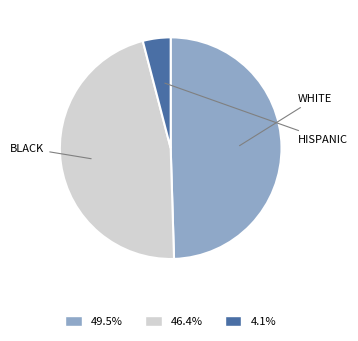

Is there any slice that represents more than half of the pie?

No